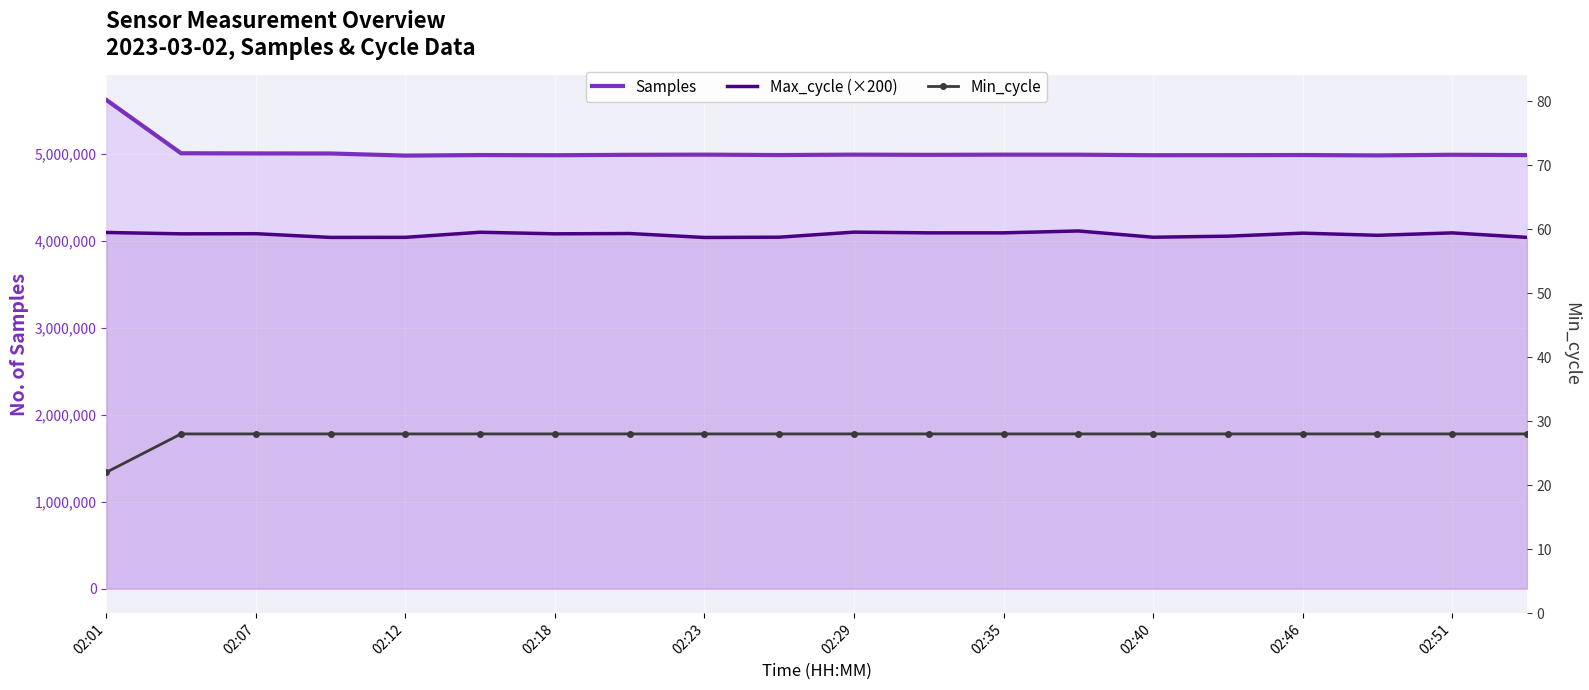

What are all the series names shown in the legend?

Samples, Max_cycle (×200), Min_cycle